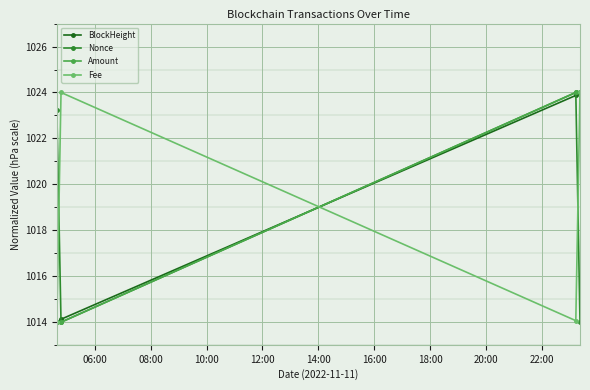

True or false: Nonce and Fee intersect in this chart.

True